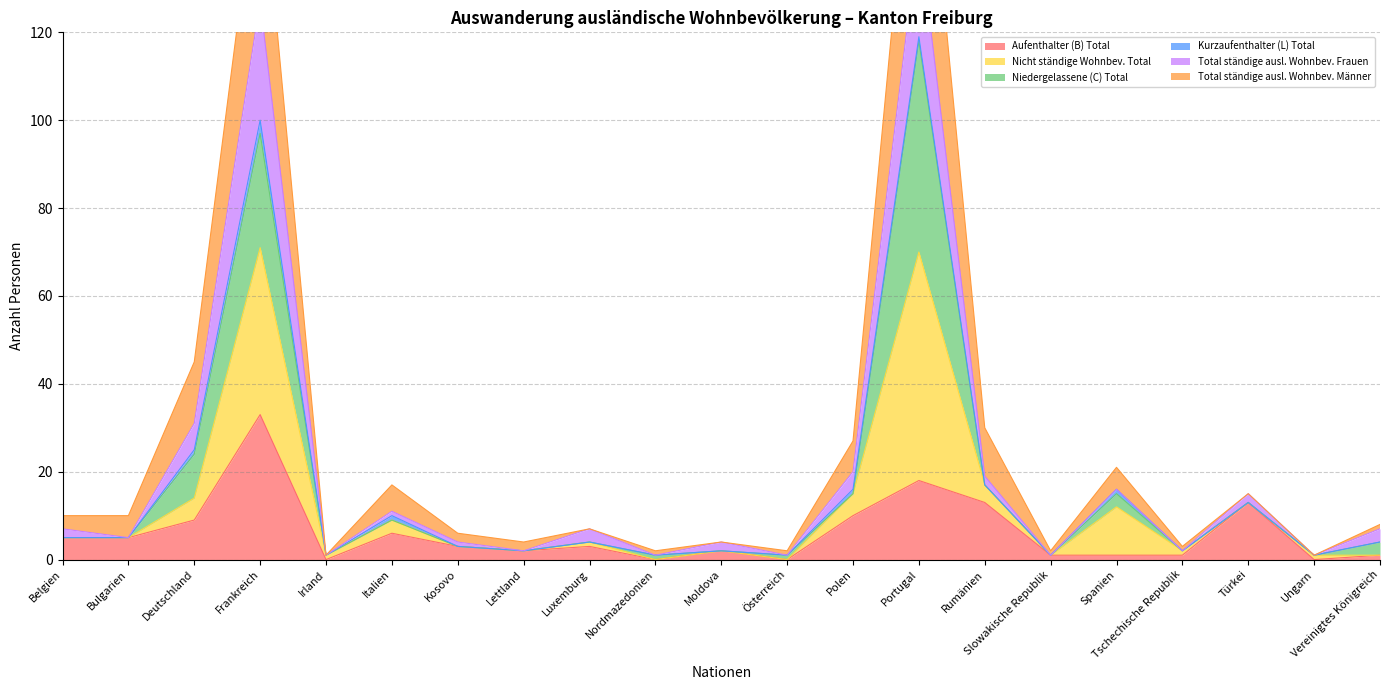

What is the approximate value of Aufenthalter (B) Total at Italien?

6